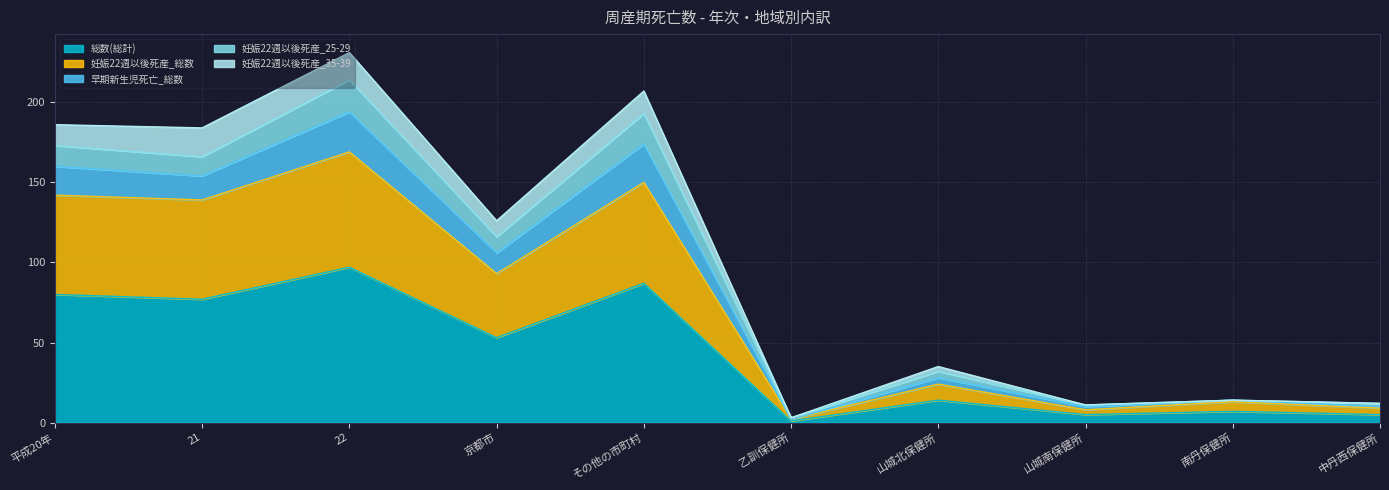

What position from the right is 山城南保健所?

3